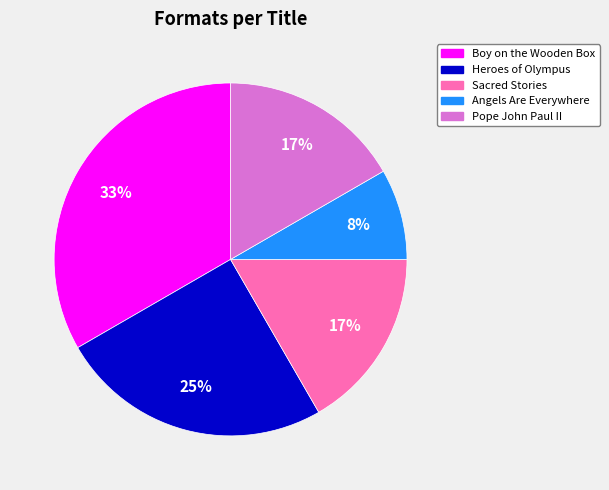

Between Boy on the Wooden Box and Sacred Stories, which is larger?

Boy on the Wooden Box